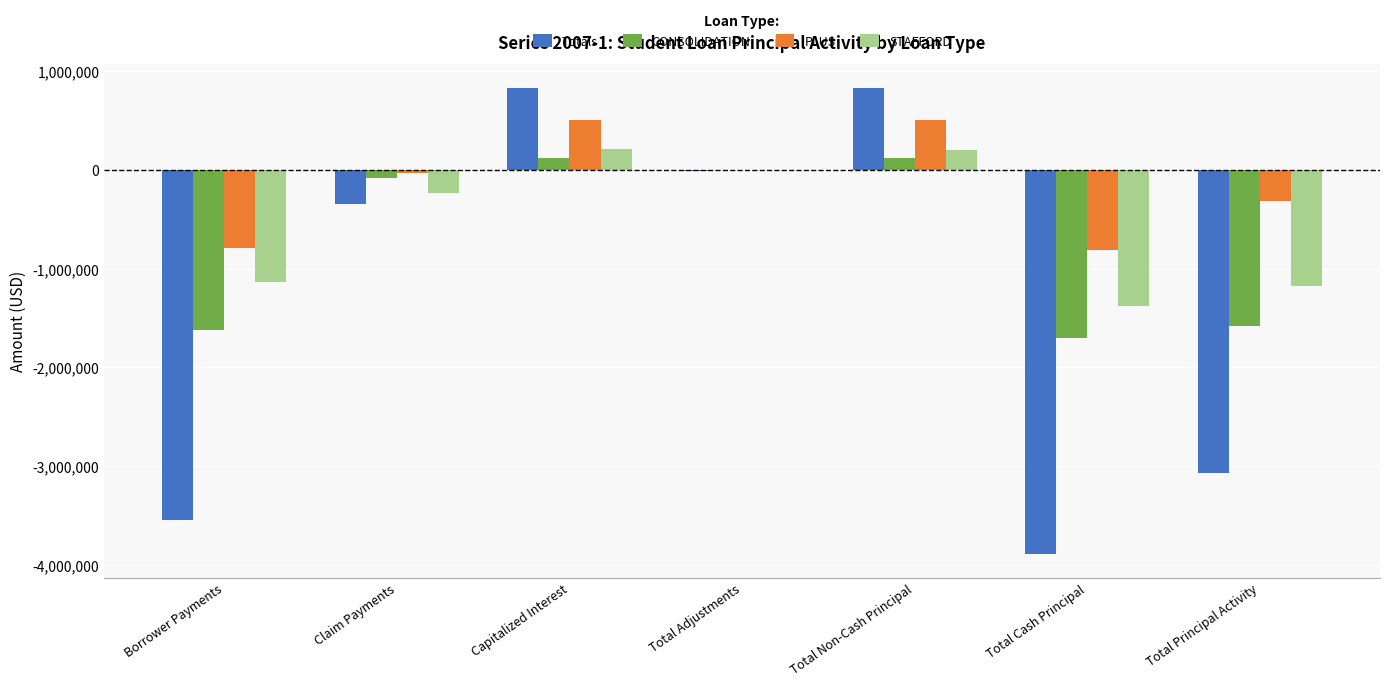

Which series has the largest total across all categories?

PLUS